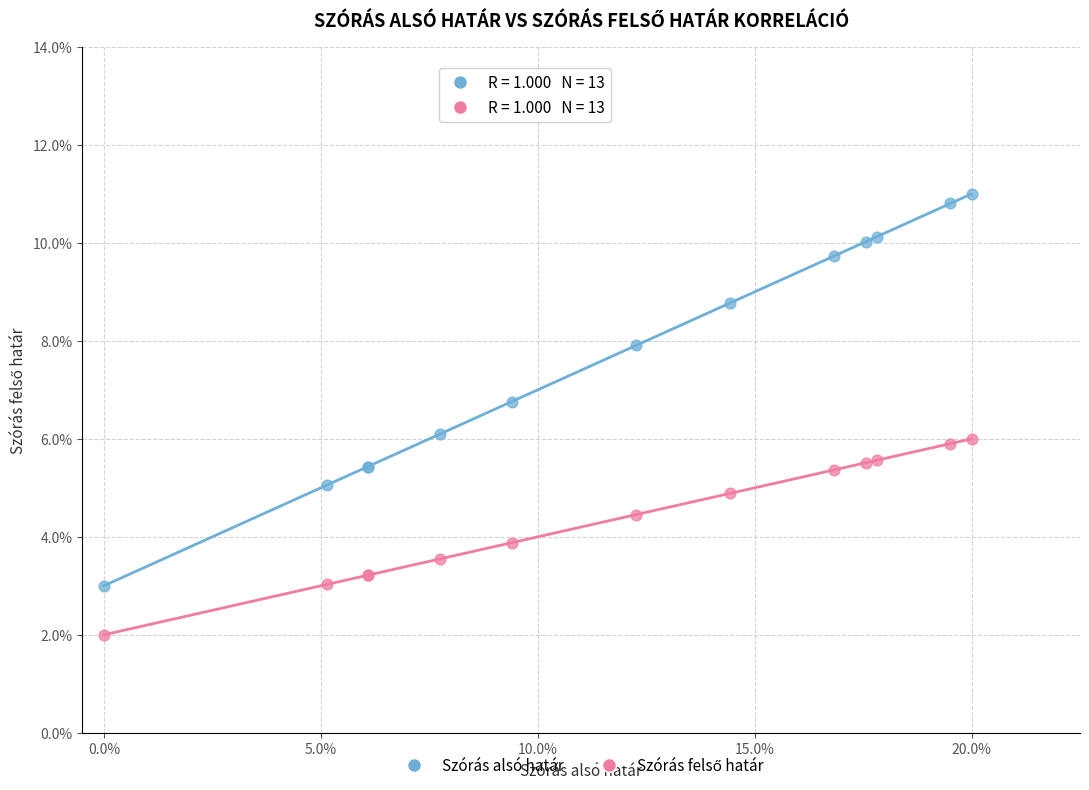

Which series has the largest Y range (max minus min)?

Szórás alsó határ